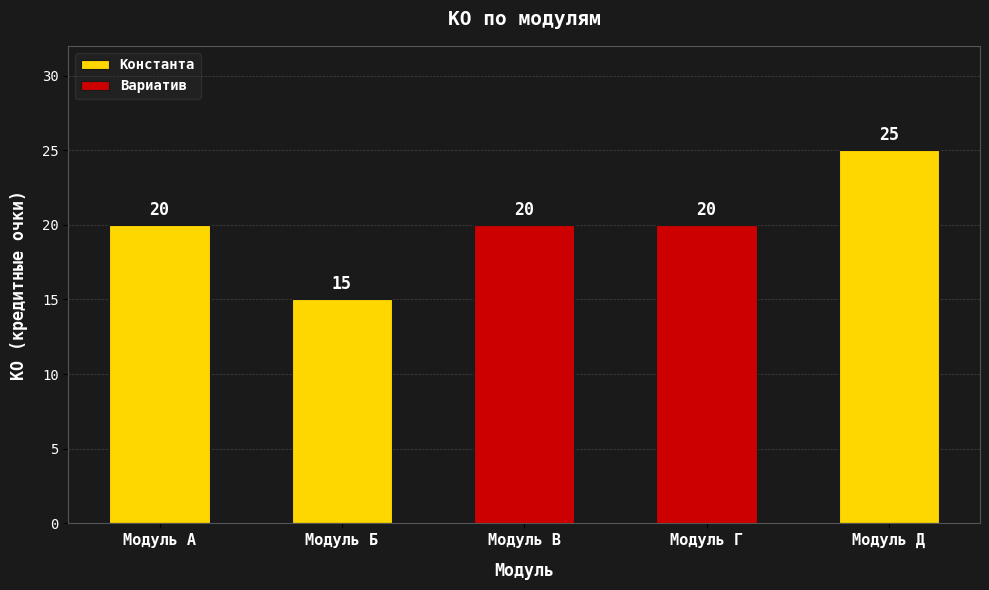

Which label corresponds to the smallest value in the chart?

Модуль В